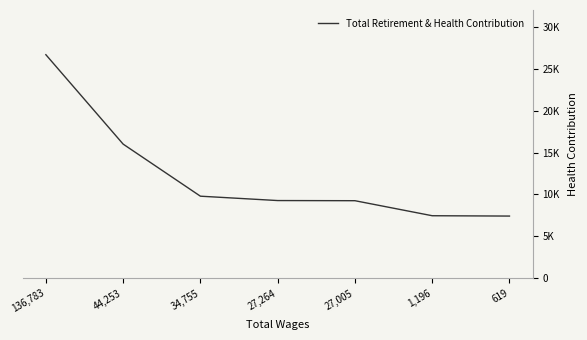

Is this an area chart (filled region under the line)?

No